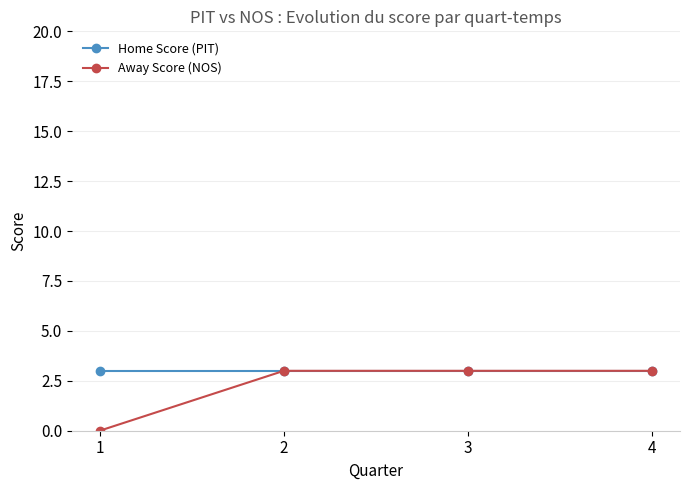

True or false: Home Score (PIT) has more than 2 interior local peaks.

False